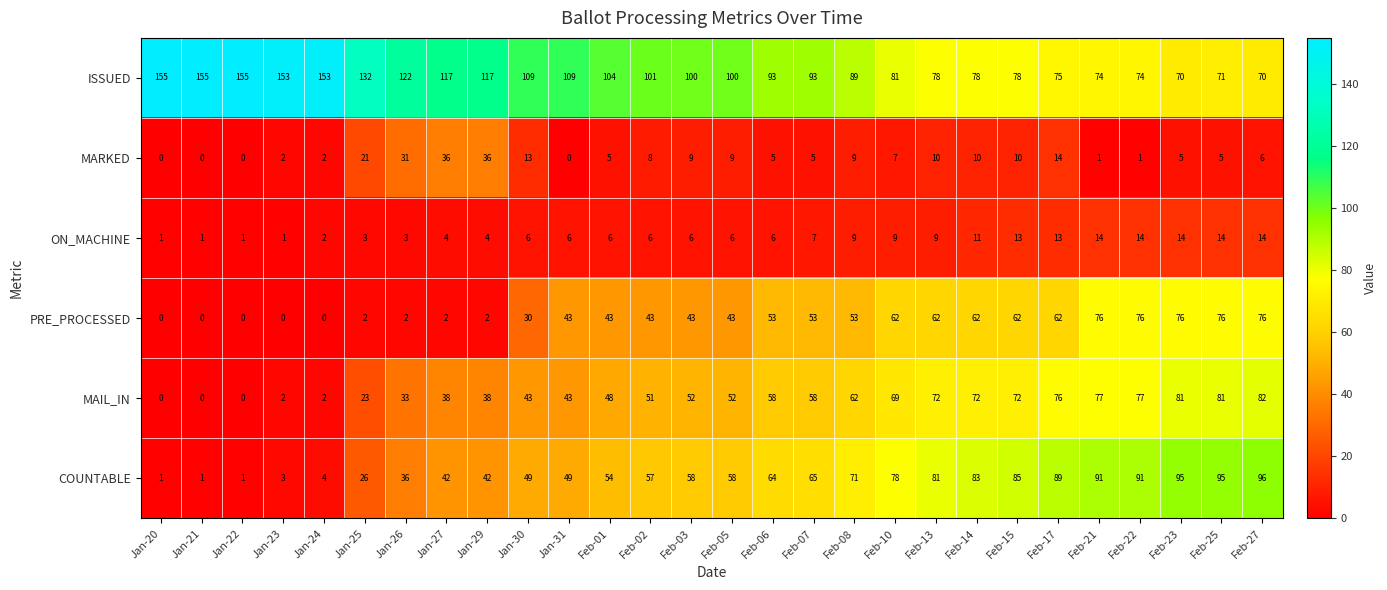

At which category is the sum across all series the highest?

Feb-27